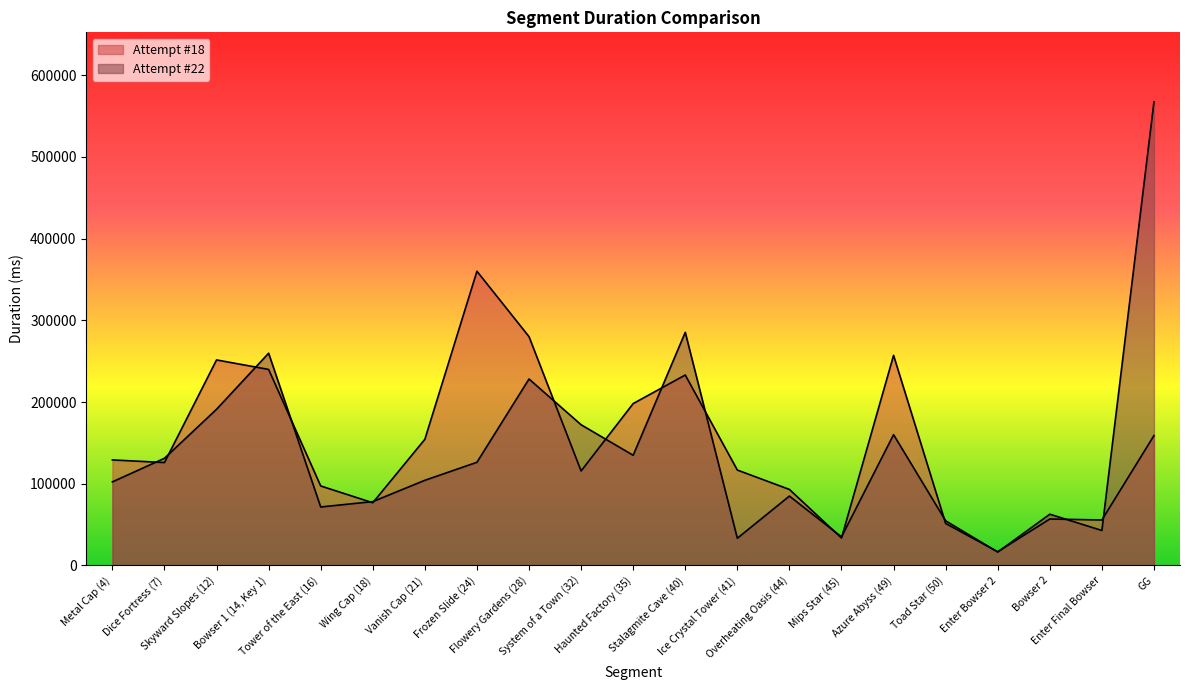

What are all the series names shown in the legend?

Attempt #18, Attempt #22